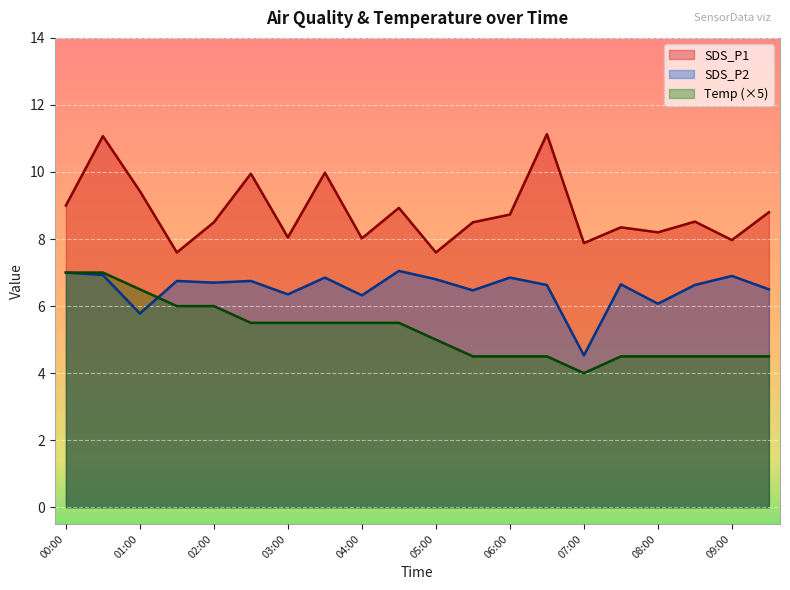

How many Temp values are between 4 and 6?

17